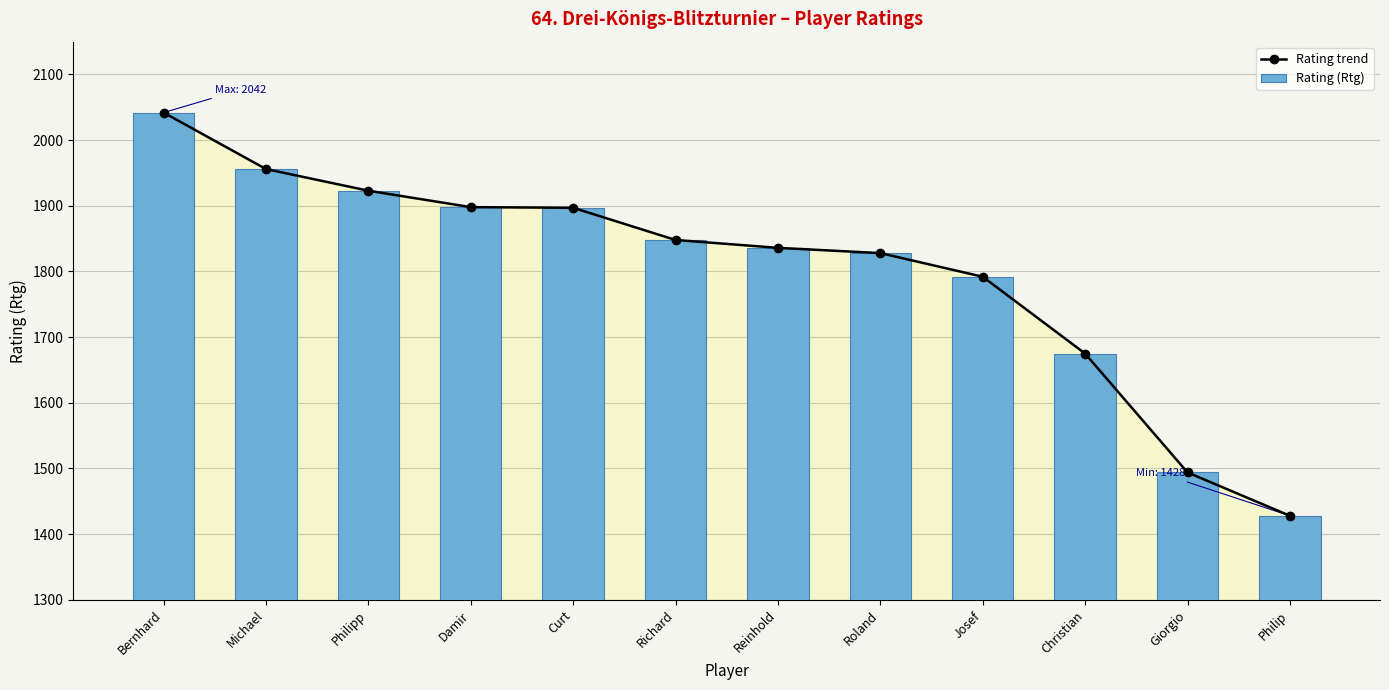

What is the difference between the maximum and minimum values in the Rating (Rtg) series?

614